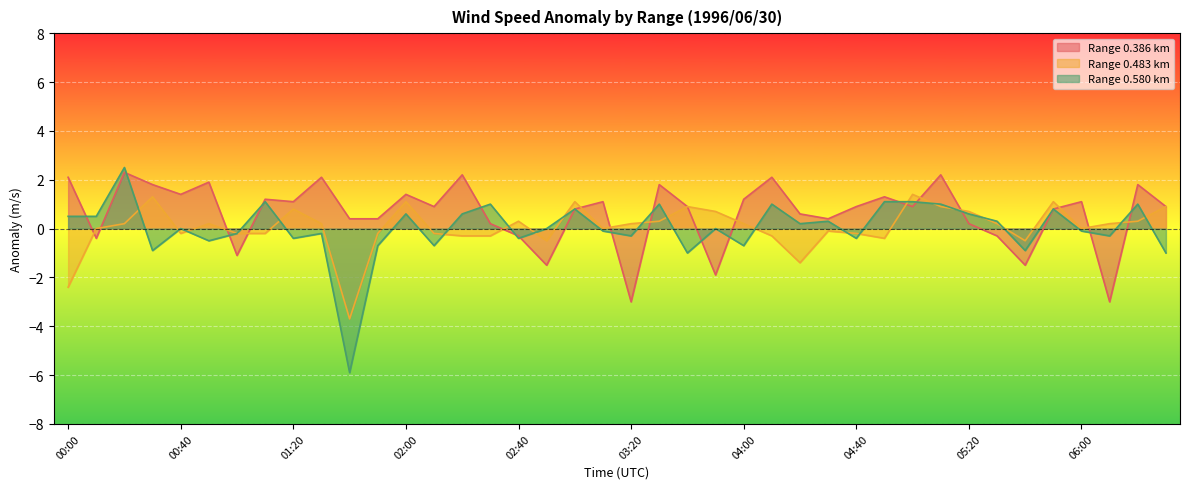

Rank the series by their maximum value, from highest to lowest.

Range 0.580 km, Range 0.386 km, Range 0.483 km